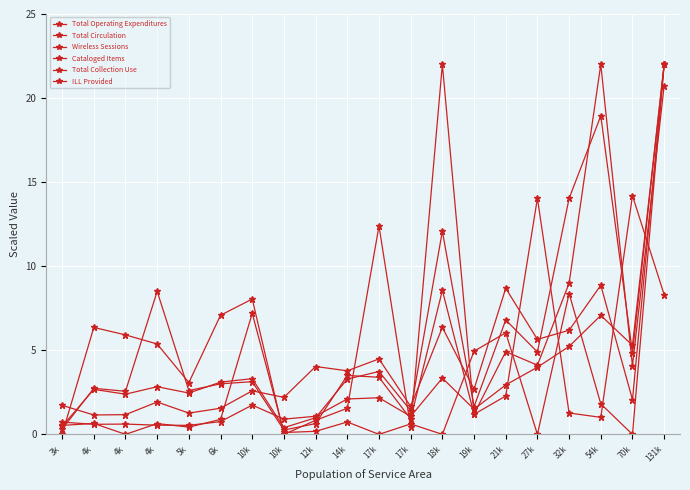

How many categories are shown in the chart?

20